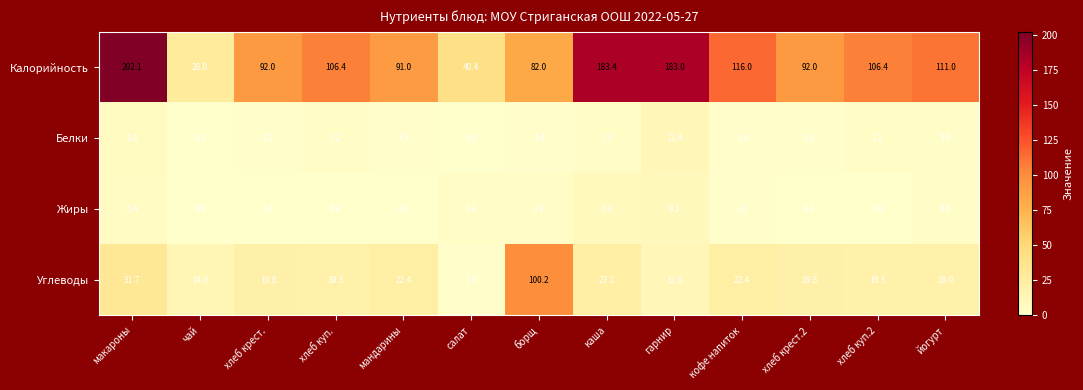

The Жиры series shows 0.4 at хлеб крест.2. True or false?

True